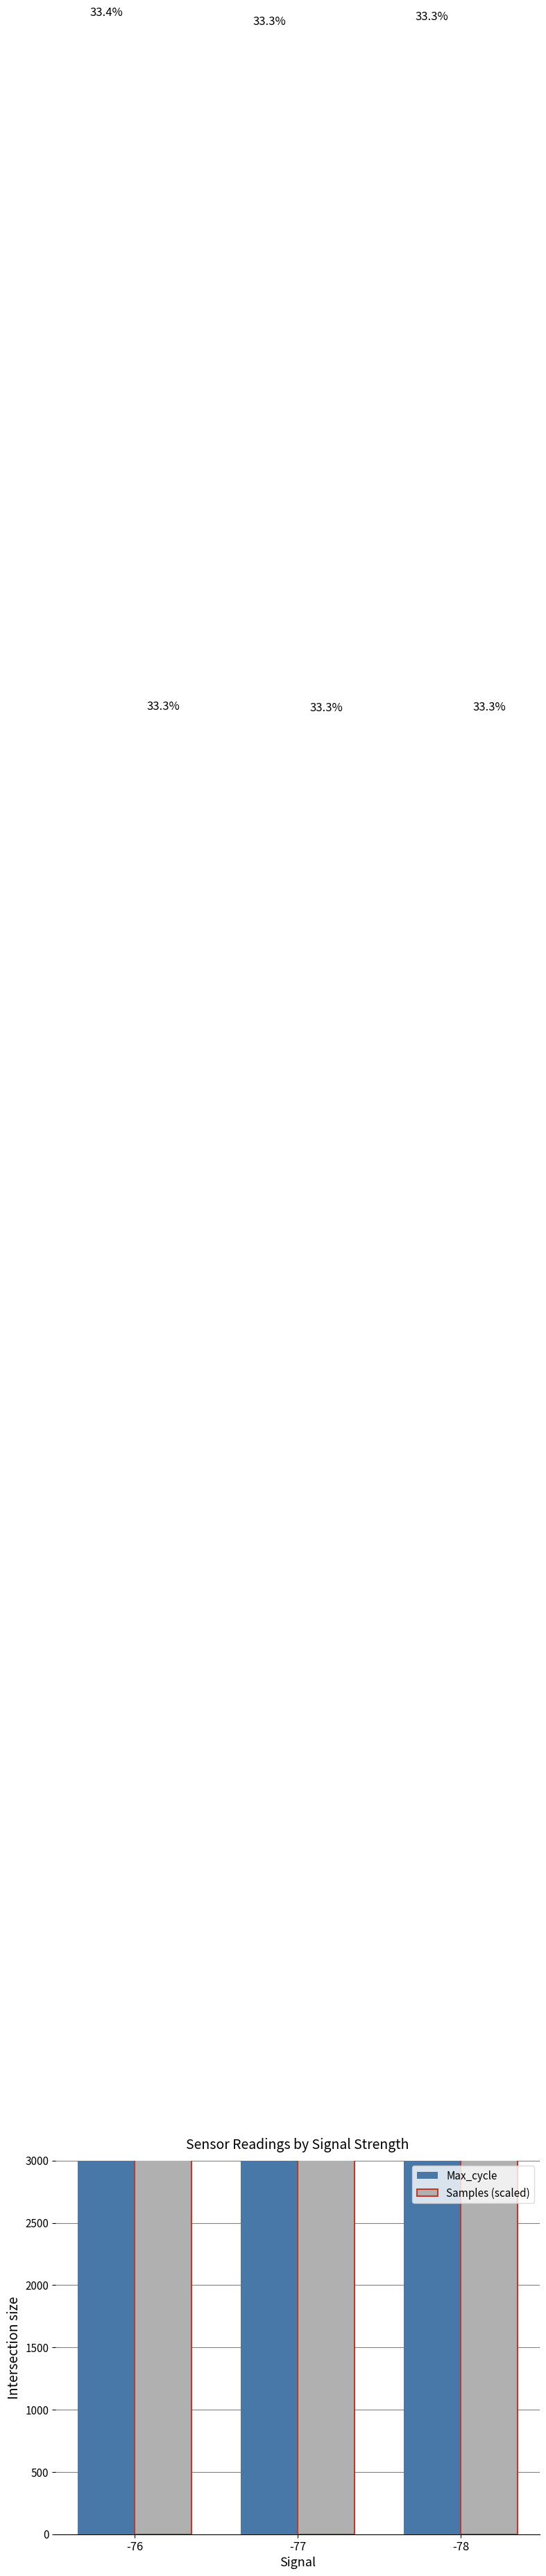

The Max_cycle series shows 28836.6 at -77. True or false?

False